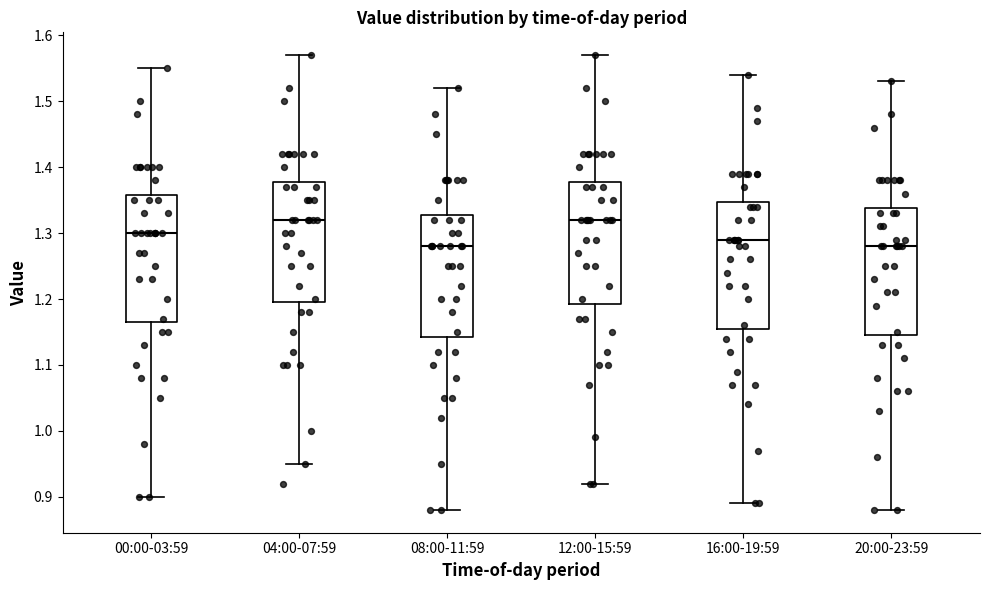

Where does the median line of the box for 12:00-15:59 sit on the y-axis? The values are not printed on the chart, so give them approximately, as read against the axis.

1.32